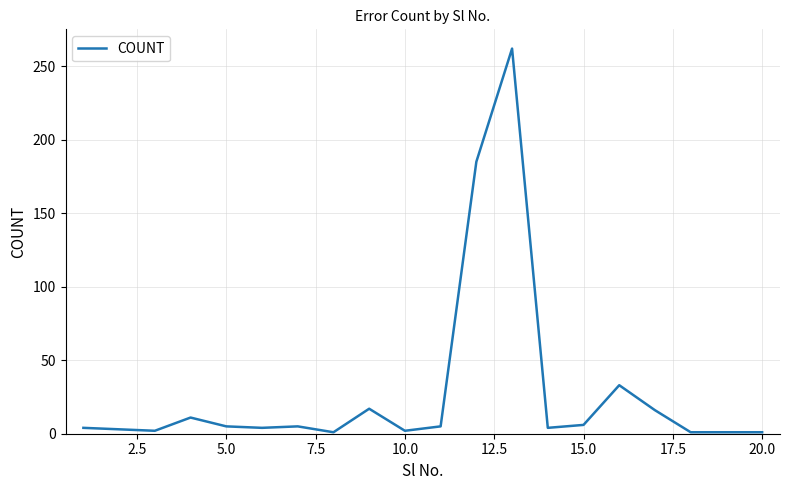

What is the difference between the maximum and minimum values?

261